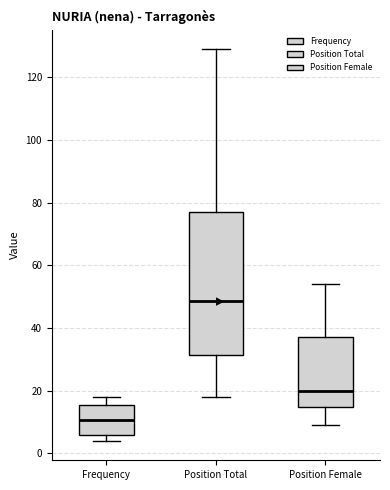

Reading left to right, read every box against the y-axis: the position of its median line, the range the box covers, and the ends of its whiskers. The values are not printed on the chart, so give them approximately, as read against the axis.

Frequency: median 10, box 6 to 16, whiskers 4 to 18
Position Total: median 48, box 32 to 78, whiskers 18 to 130
Position Female: median 20, box 14 to 38, whiskers 10 to 54